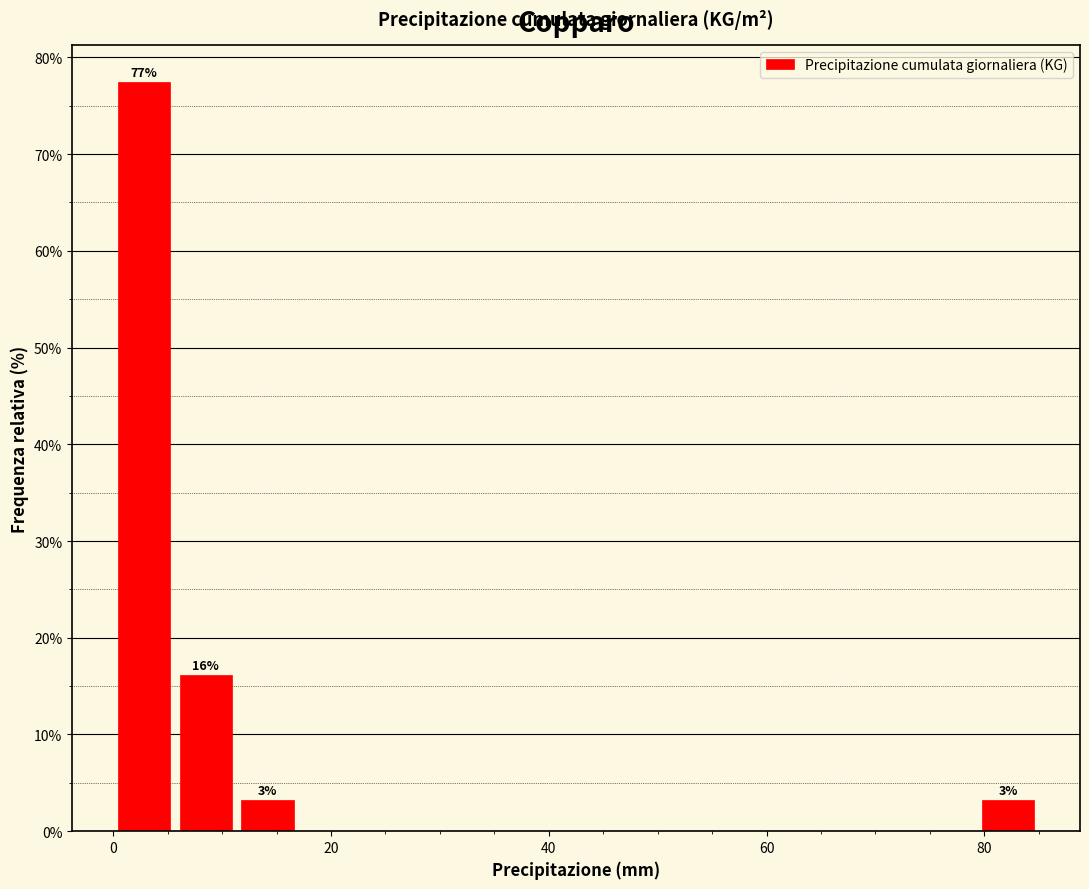

Read against the x-axis, roughly where is the centre of the tallest bar?

2